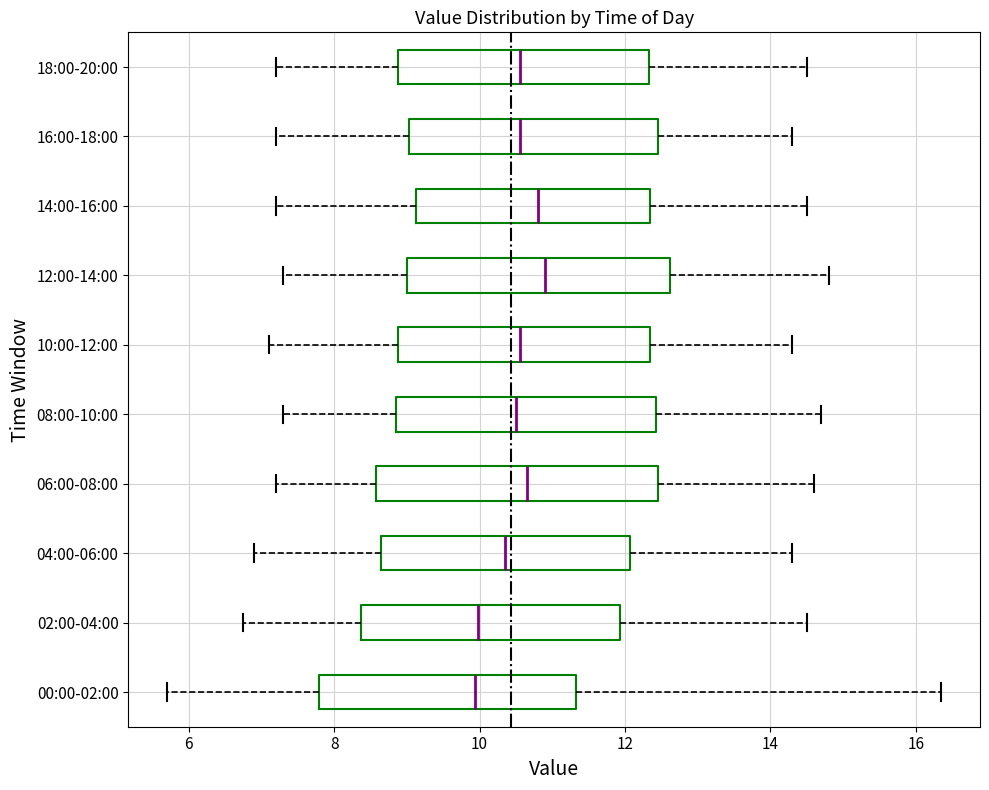

Which box is the widest, from its left edge to its right edge?

06:00-08:00